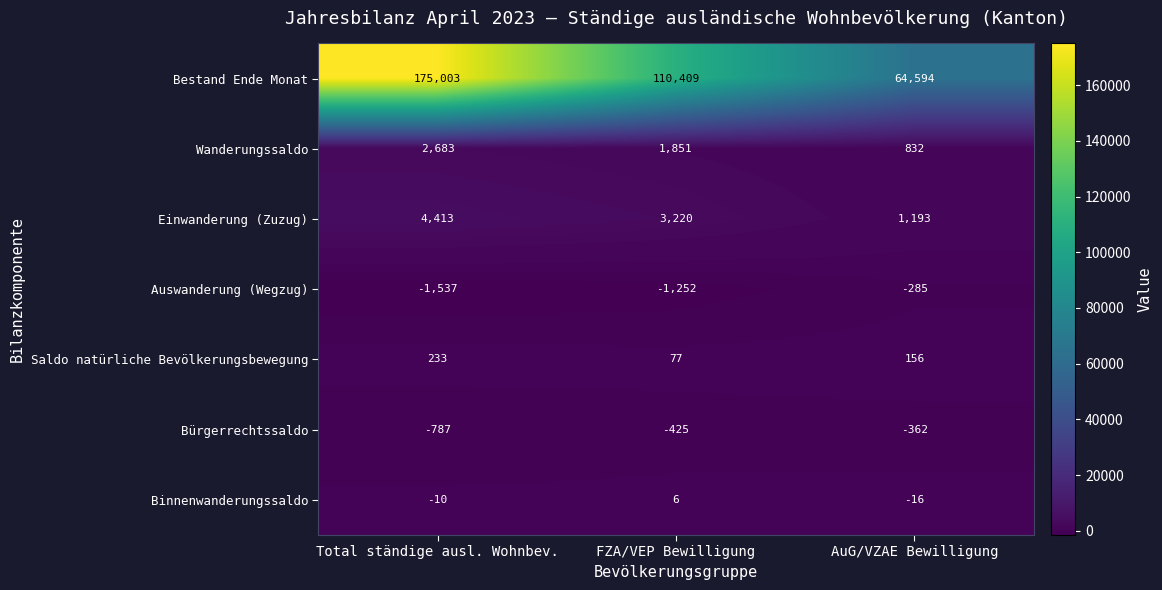

How many categories are shown in the chart?

3